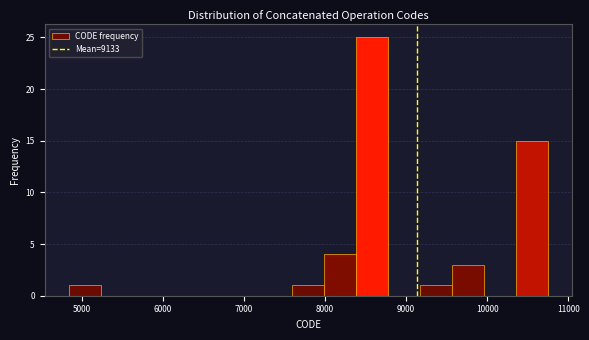

Around what value on the x-axis is the tallest bar? Give the approximate position of its centre, as read against the axis.

8600